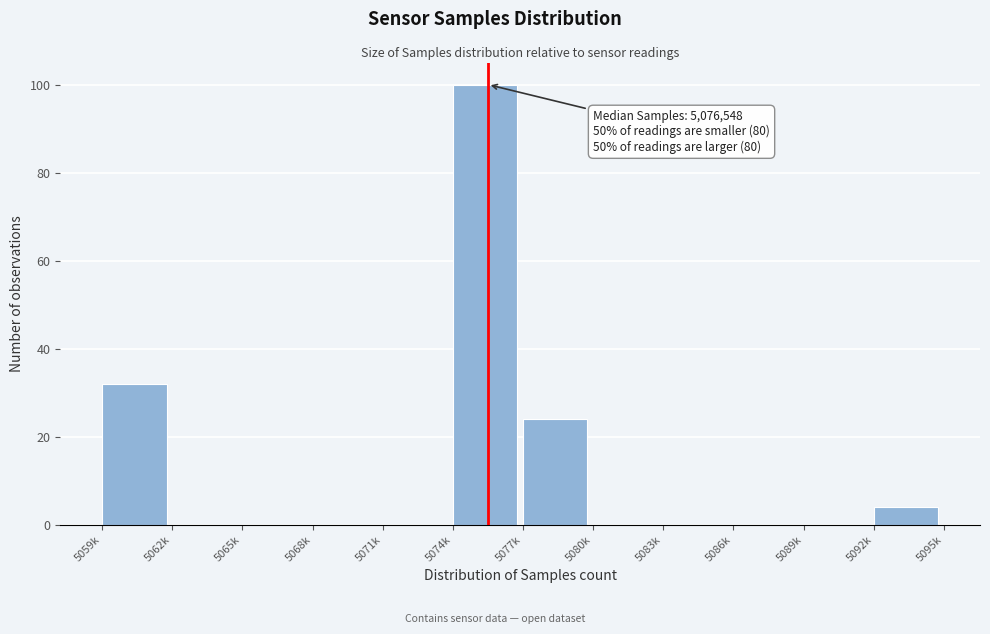

Reading left to right, list all the values displayed in this chart.

5059k=32	5062k=0	5065k=0	5068k=0	5071k=0	5074k=100	5077k=24	5080k=0	5083k=0	5086k=0	5089k=0	5092k=4